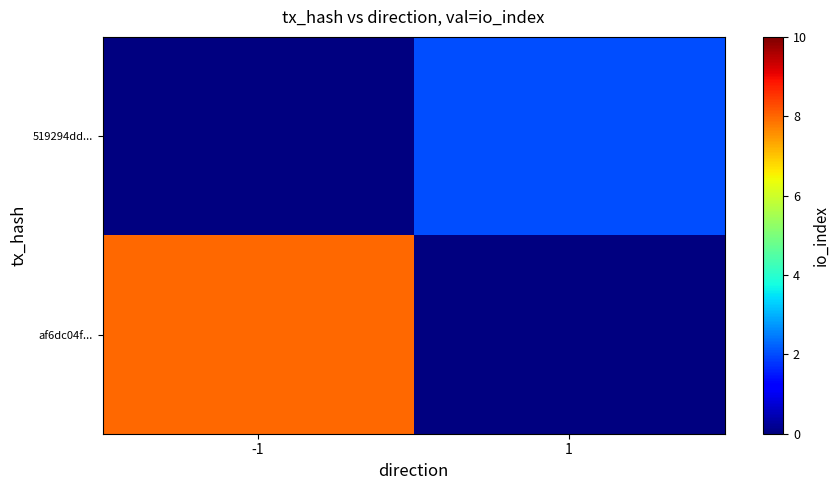

Count the number of data series in this chart.

2